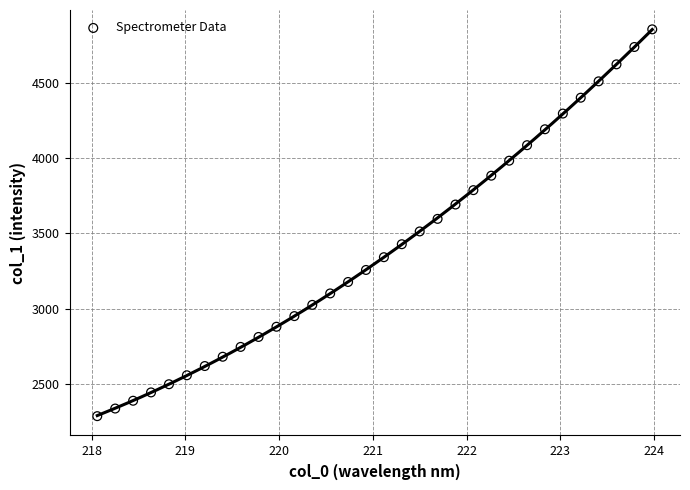

What is the range of X values (max minus min)?

5.9